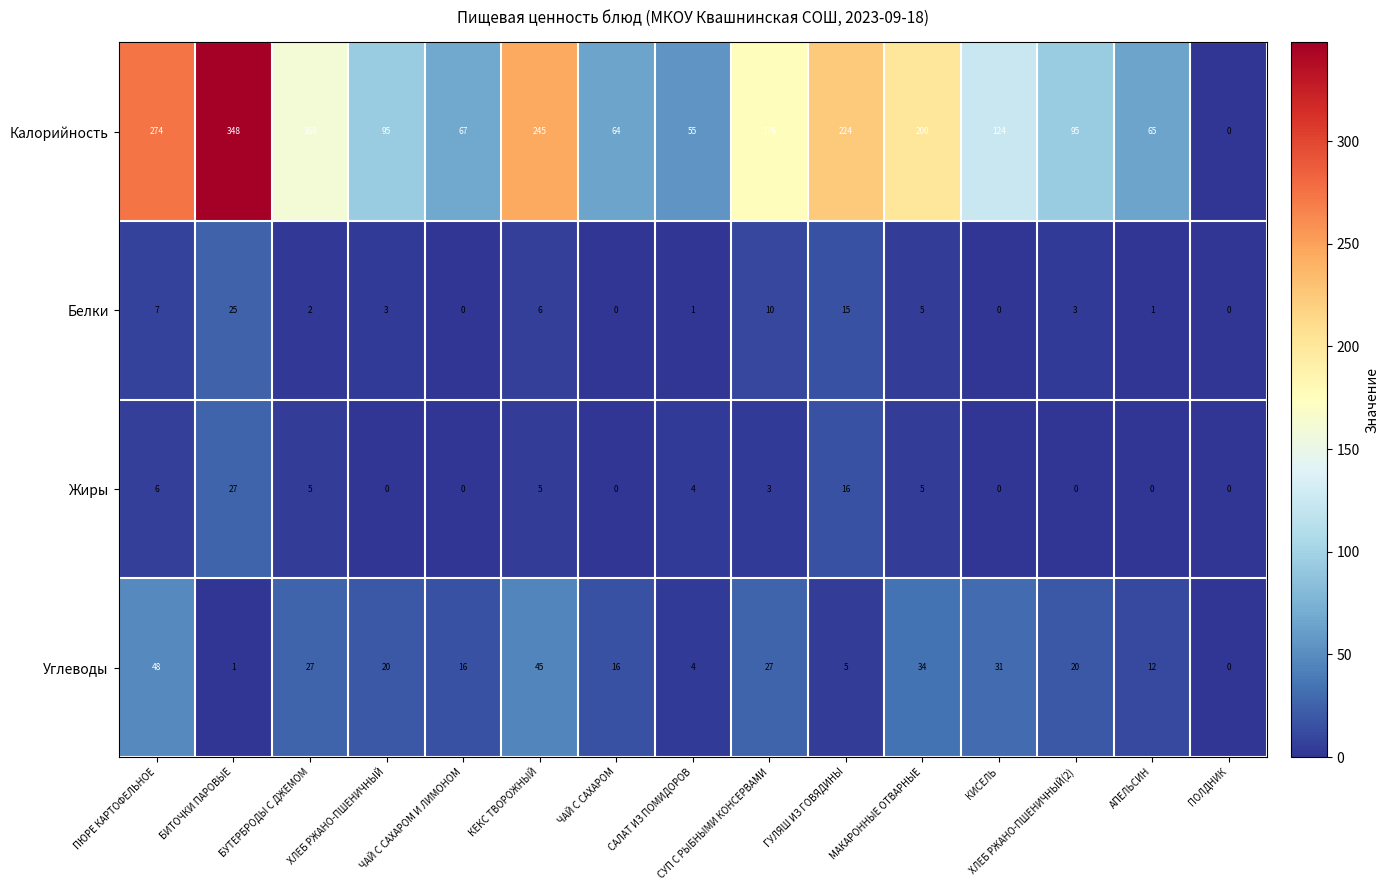

Which series has the largest total across all categories?

Калорийность